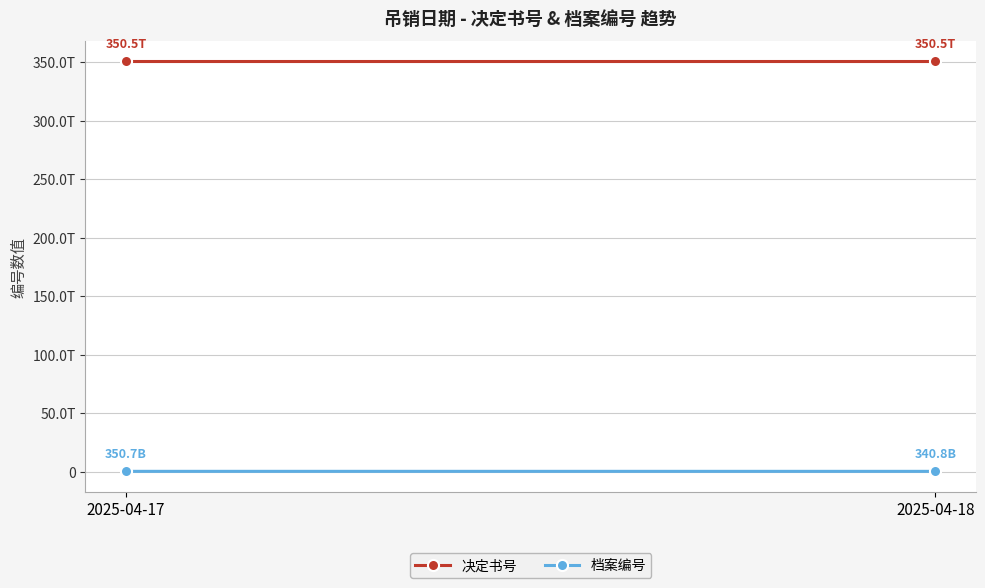

Reading right to left, transcribe all the data shown in this chart.

决定书号: 350500240056309	350500240056283
档案编号: 340800475222	350698463148